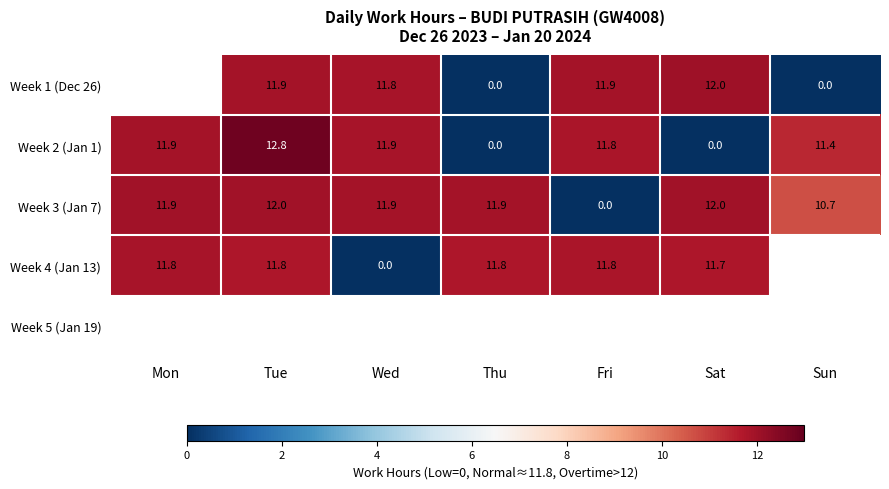

Which has a higher value, Wed or Tue?

Tue